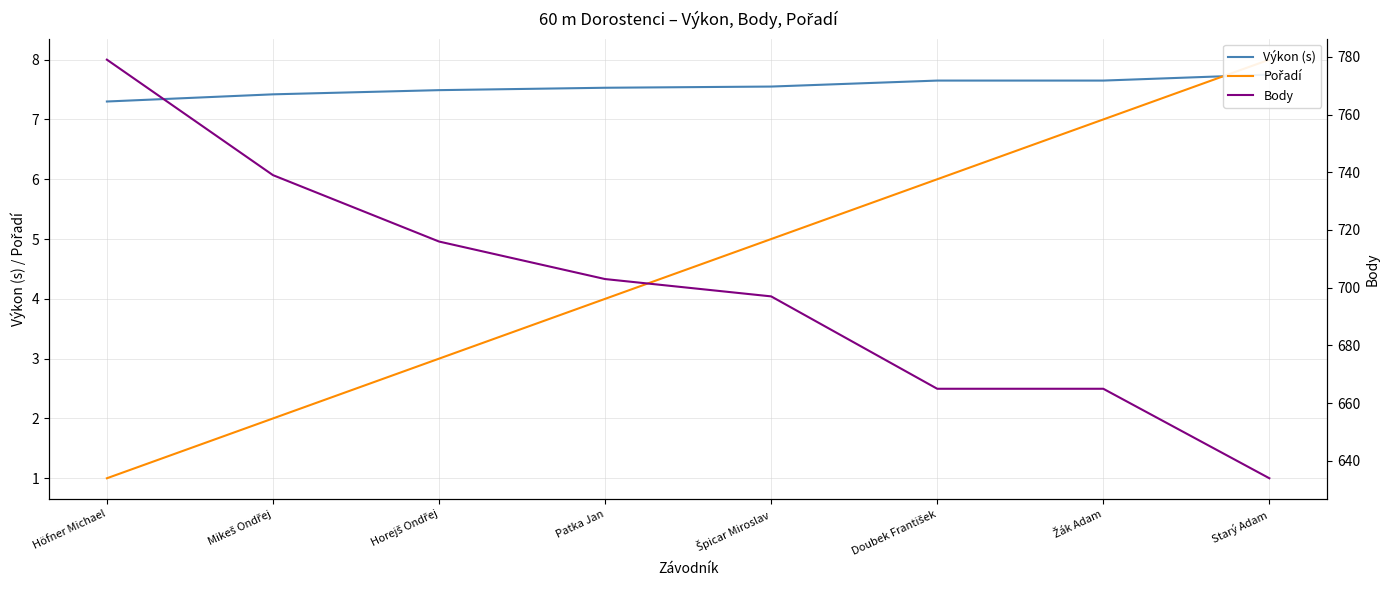

How many data points in Body are above 703?

3